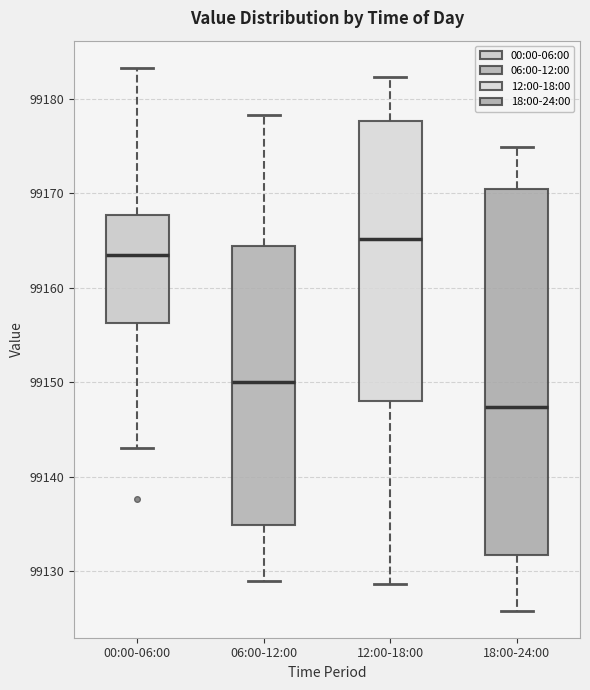

Reading left to right, read every box against the y-axis: the position of its median line, the range the box covers, and the ends of its whiskers. The values are not printed on the chart, so give them approximately, as read against the axis.

00:00-06:00: median 99163, box 99156 to 99168, whiskers 99143 to 99183
06:00-12:00: median 99150, box 99135 to 99164, whiskers 99129 to 99178
12:00-18:00: median 99165, box 99148 to 99178, whiskers 99129 to 99182
18:00-24:00: median 99147, box 99132 to 99170, whiskers 99126 to 99175